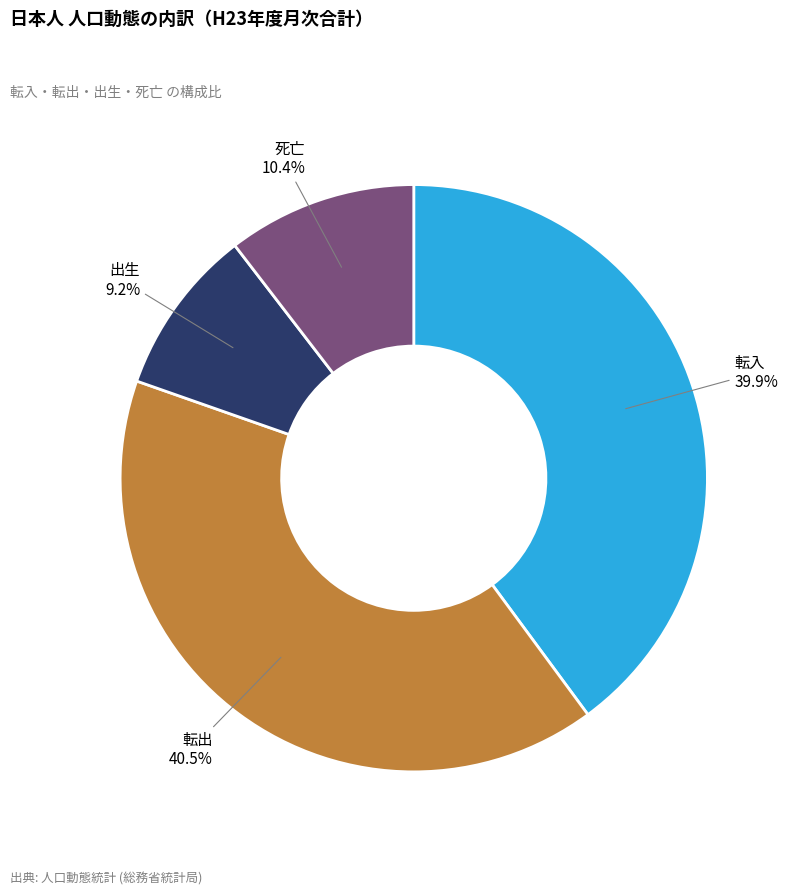

Does any single category account for the majority?

No